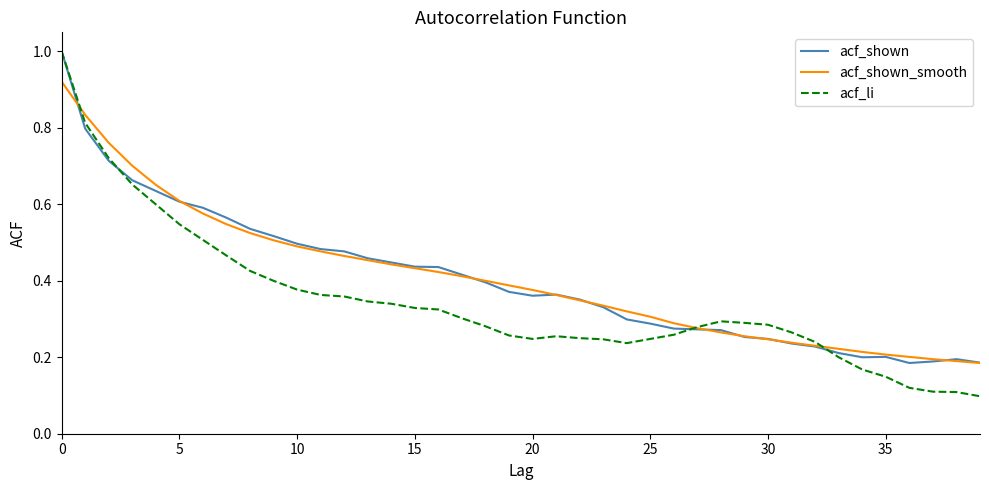

Which series has the largest range (max minus min)?

acf_li